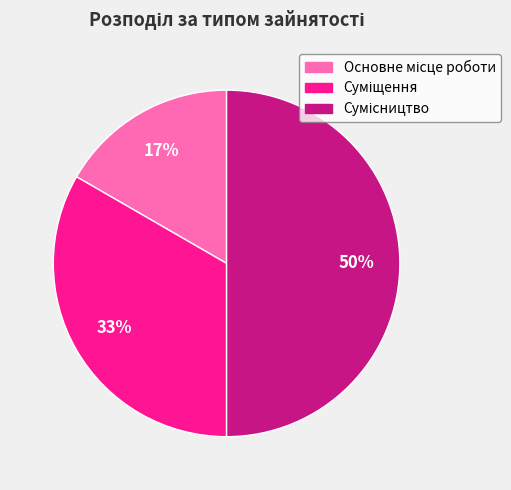

How many slices are in this pie chart?

3